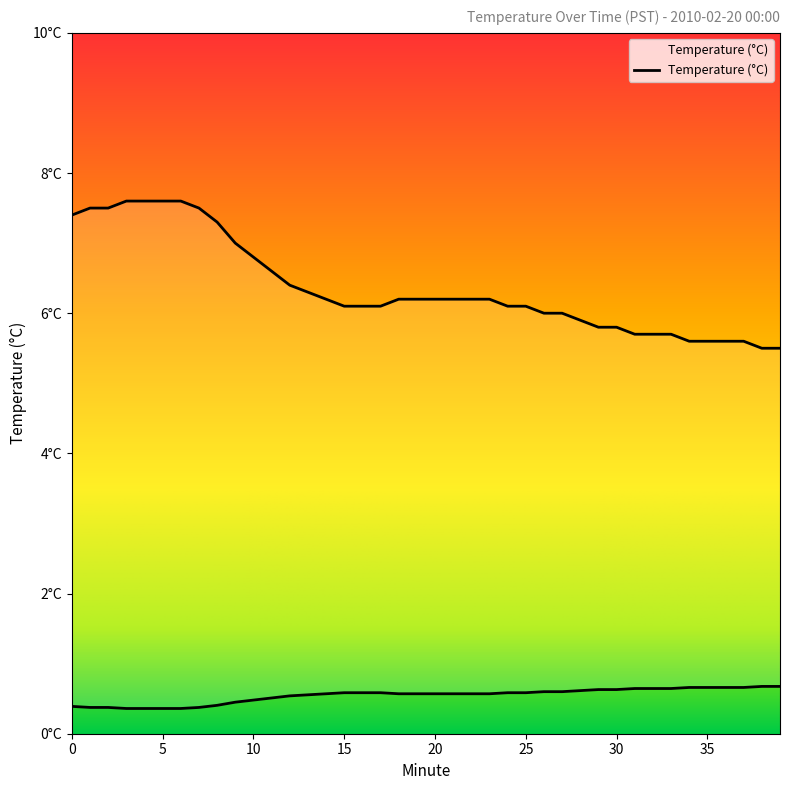

Rank the categories by value from highest to lowest.

38, 39, 34, 35, 36, 37, 31, 32, 33, 29, 30, 28, 26, 27, 15, 16, 17, 24, 25, 14, 18, 19, 20, 21, 22, 23, 13, 12, 11, 10, 9, 8, 0, 1, 2, 7, 3, 4, 5, 6